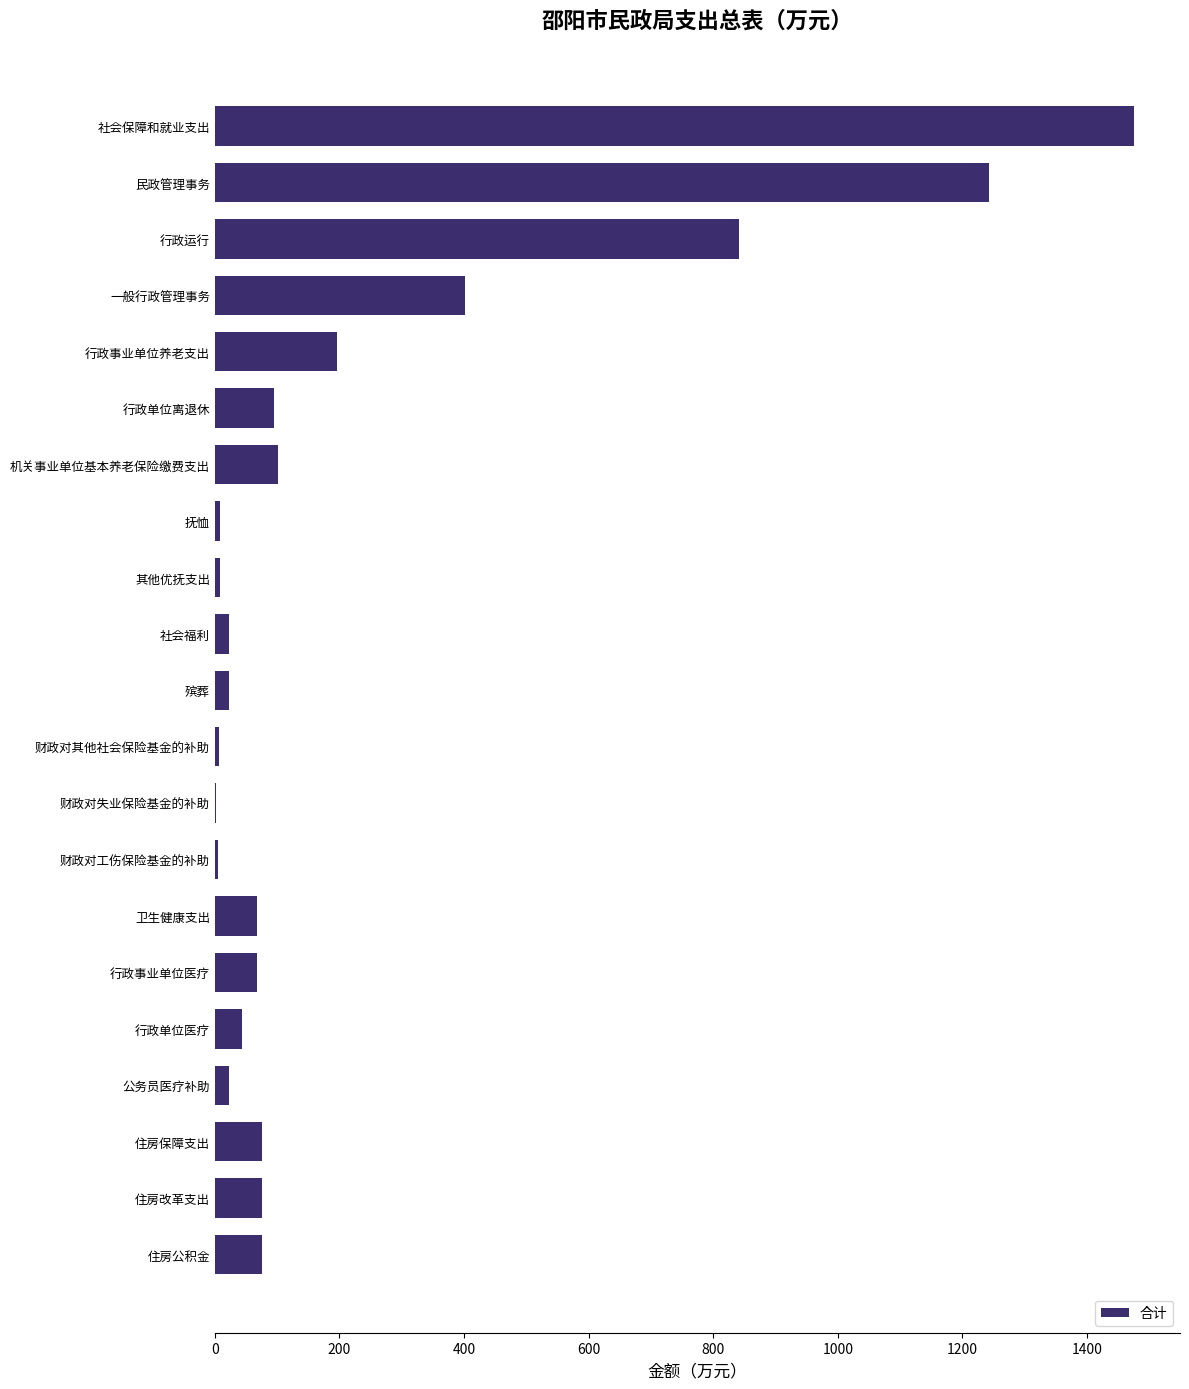

Which category has the highest value across all series?

社会保障和就业支出